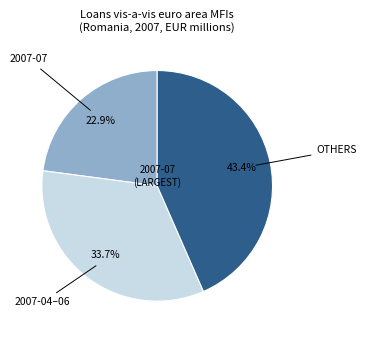

Does any single category account for the majority?

No